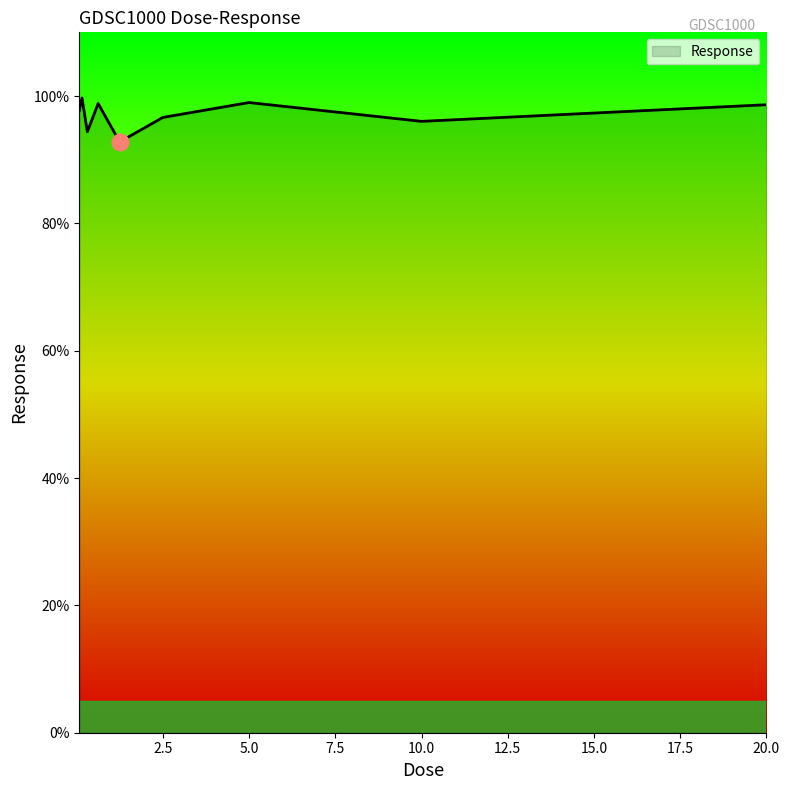

What is the maximum value shown in the chart?

99.7